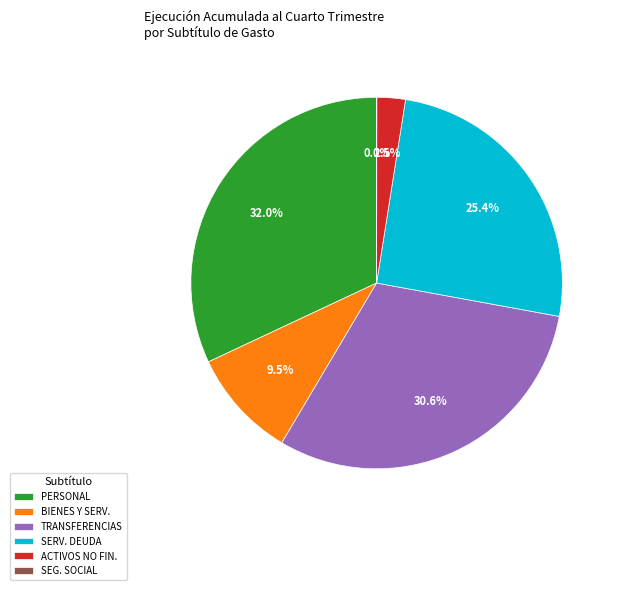

Is SERV. DEUDA the majority of the pie?

No